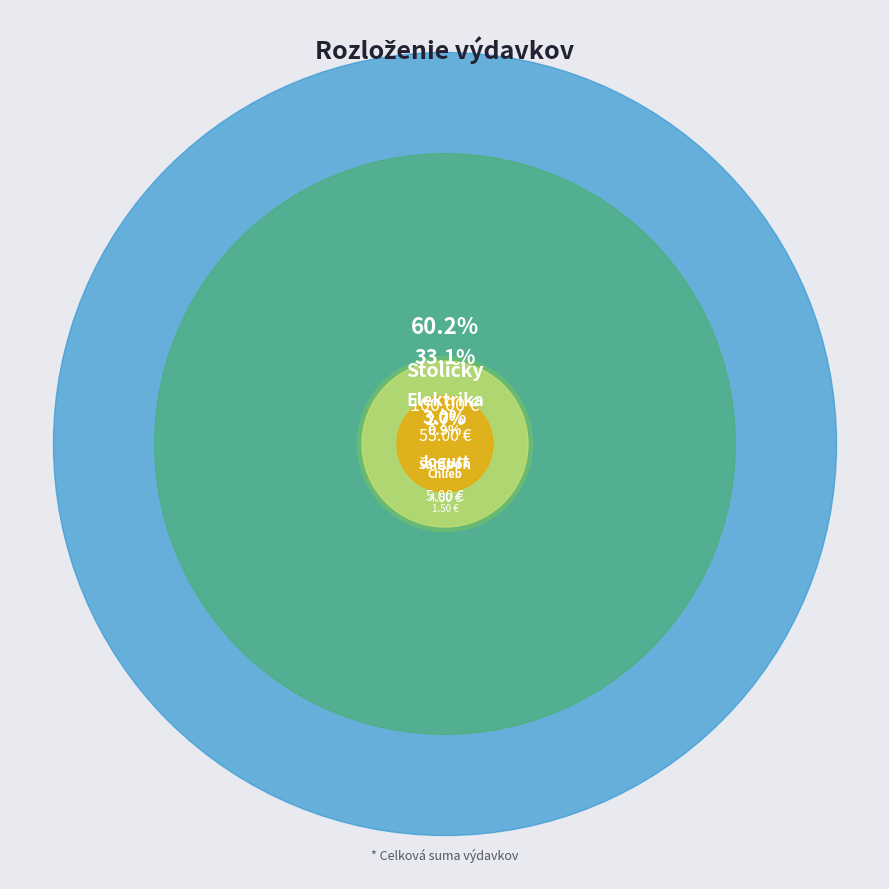

Which has a higher value, Jogurt or Chlieb?

Jogurt